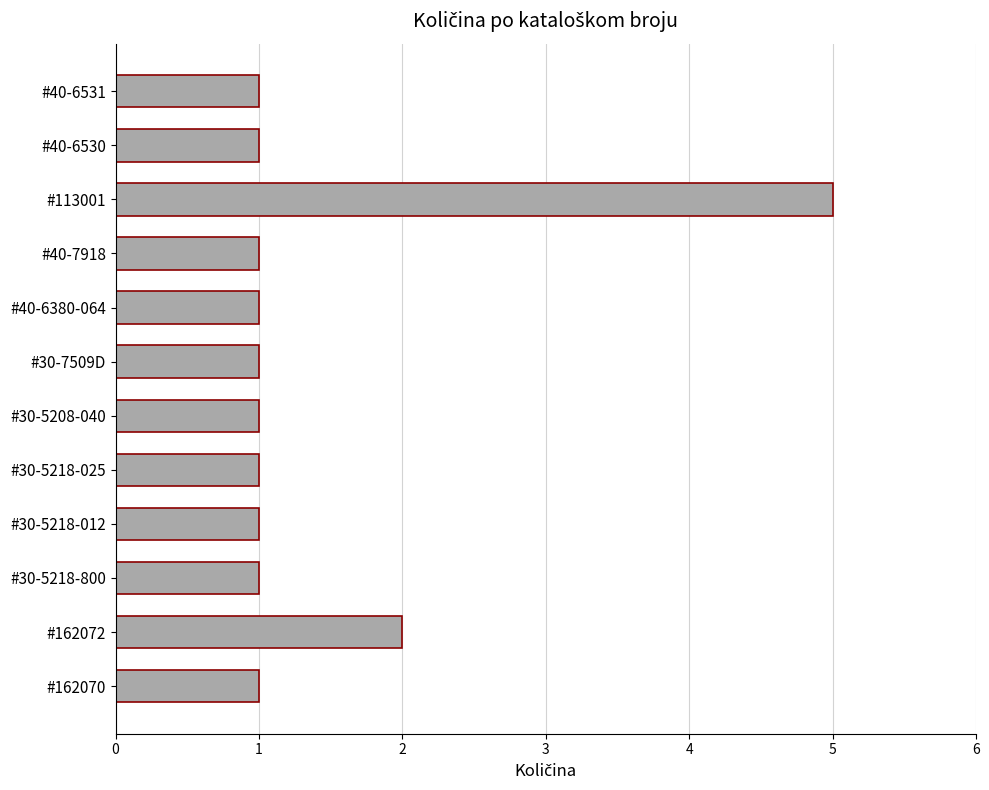

How many values are between 1 and 2?

11